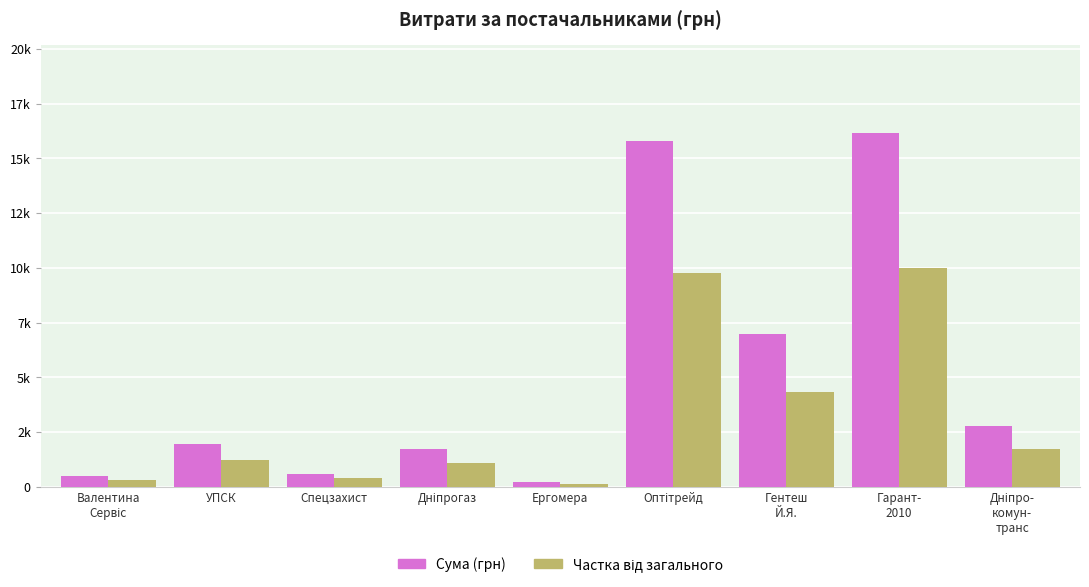

What is the spread (max minus min) of values at Гарант-
2010?

6135.5